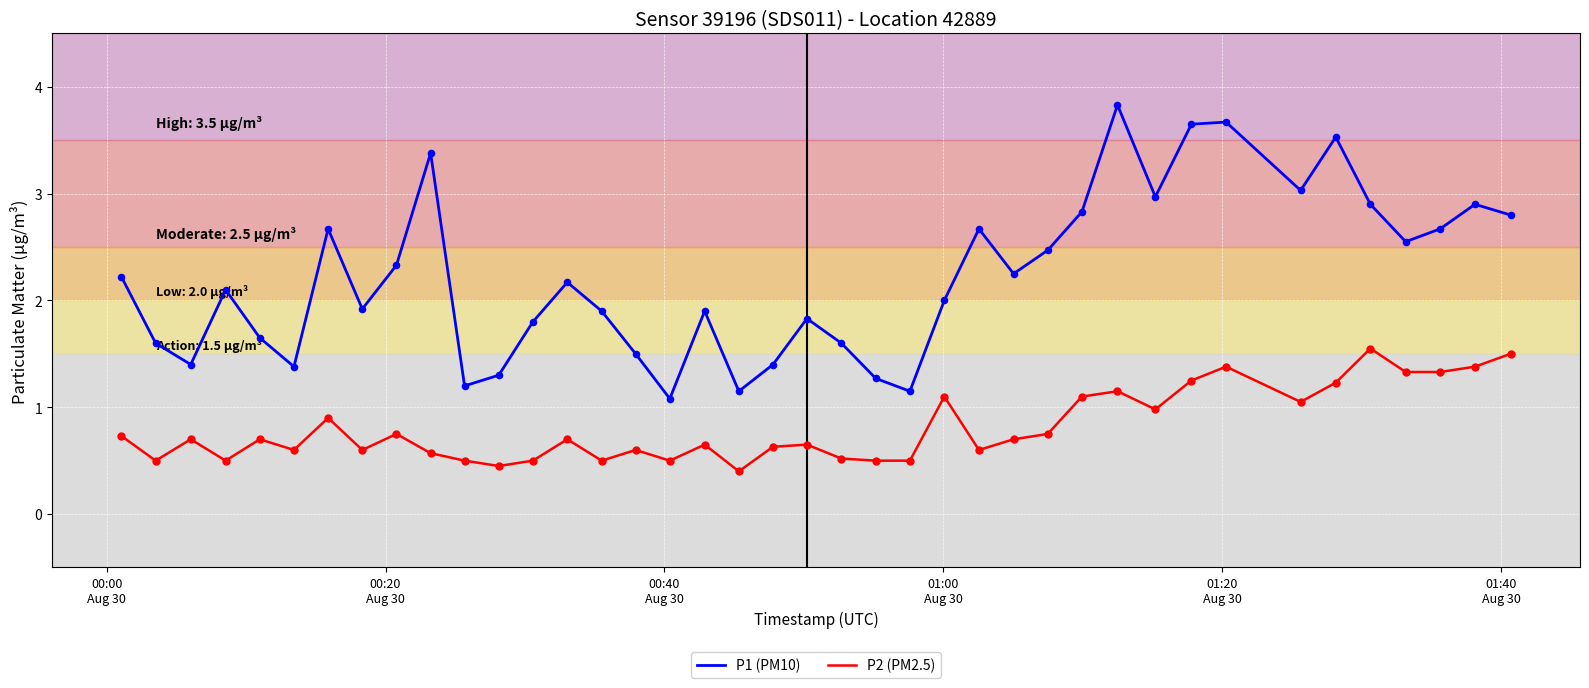

What is the highest value of the P1 (PM10) series?

3.8